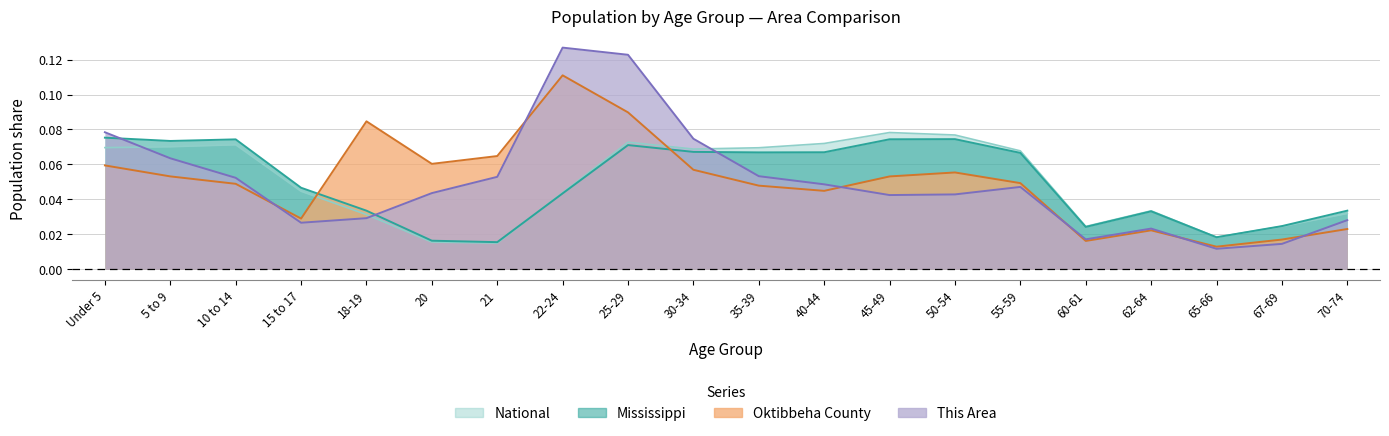

In This Area, how many points are lower than both neighbors (excluding endpoints)?

4